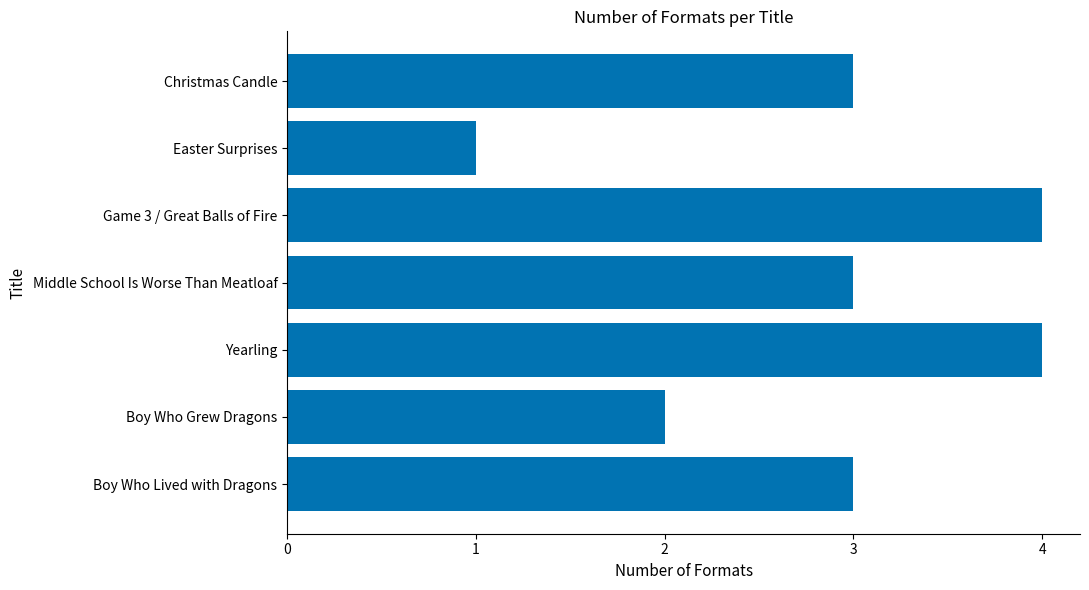

Reading top to bottom, transcribe all the data shown in this chart.

Christmas Candle=3	Easter Surprises=1	Game 3 / Great Balls of Fire=4	Middle School Is Worse Than Meatloaf=3	Yearling=4	Boy Who Grew Dragons=2	Boy Who Lived with Dragons=3